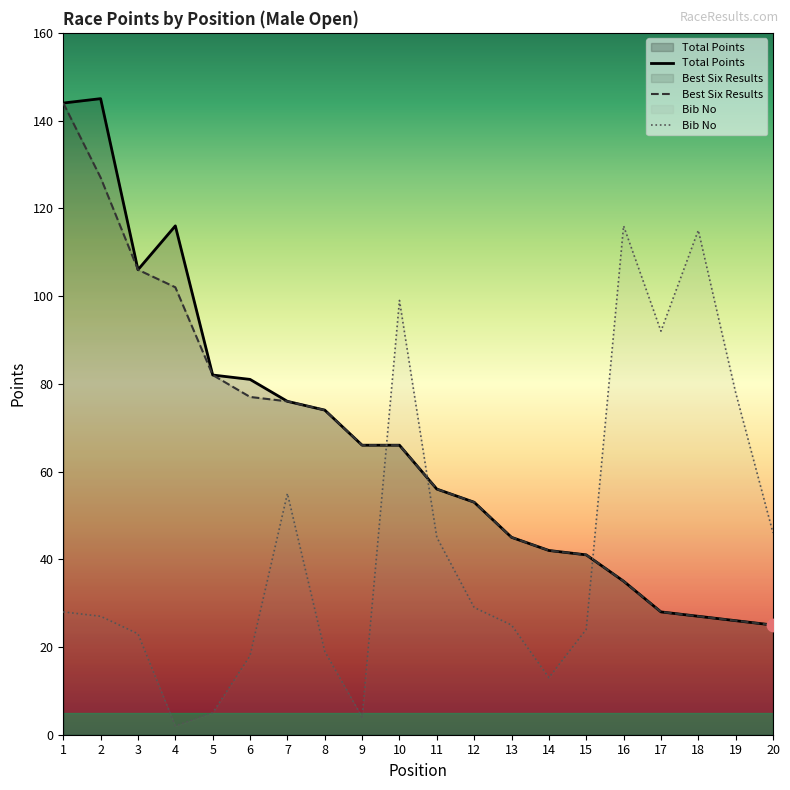

At how many categories does at least one series exceed 55?

15